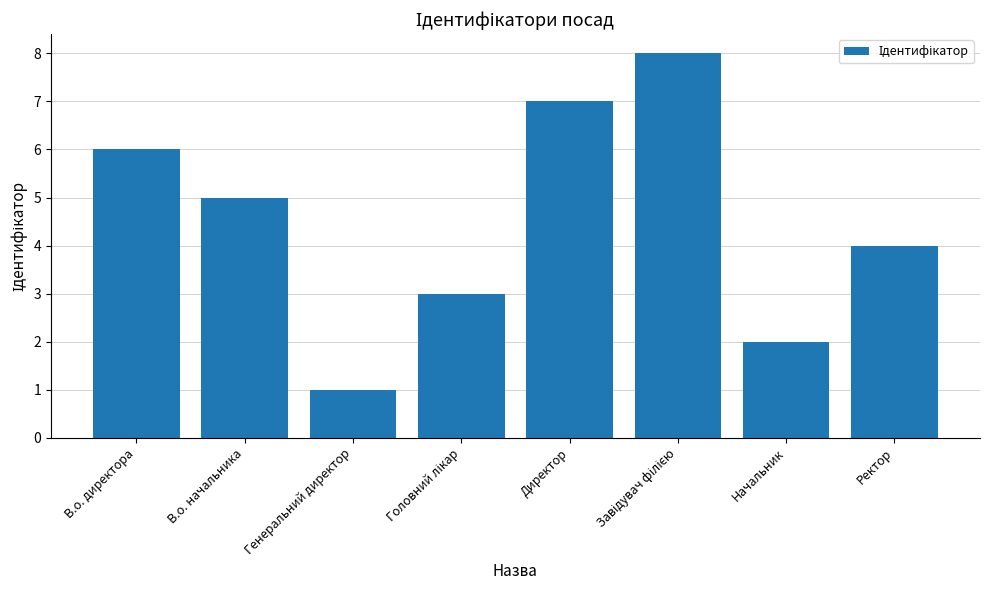

Which has a higher value, Генеральний директор or В.о. начальника?

В.о. начальника